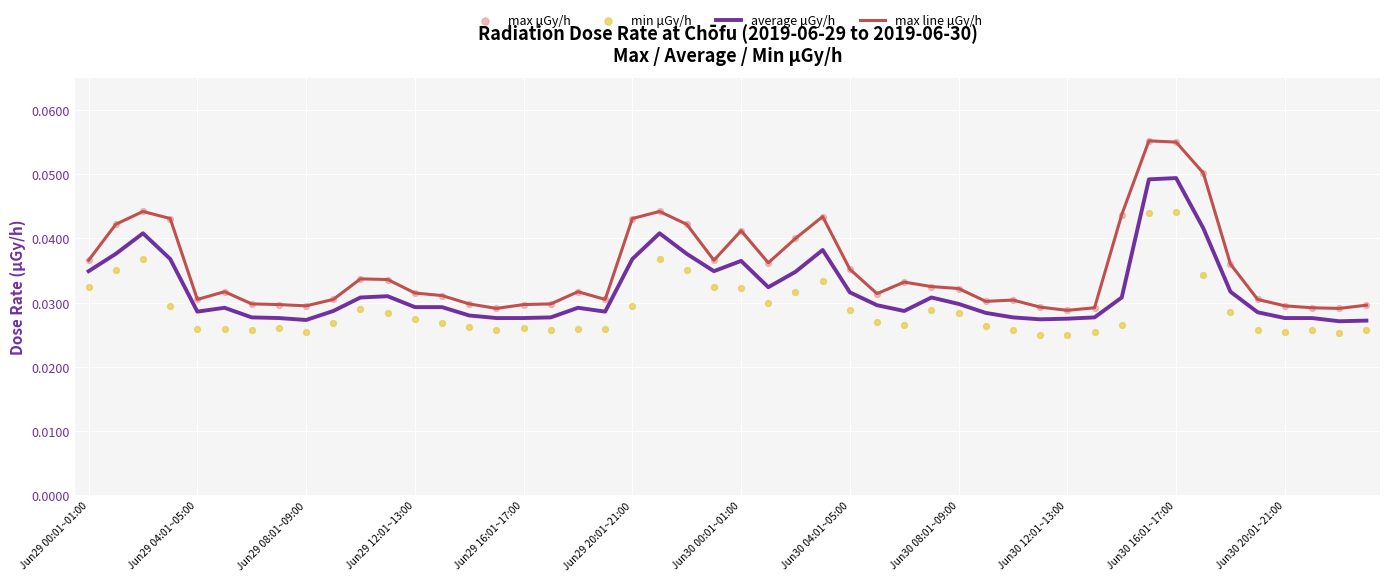

Is the value of average μGy/h at 2019-06-28 greater than the value of max μGy/h at 2019-06-28?

No